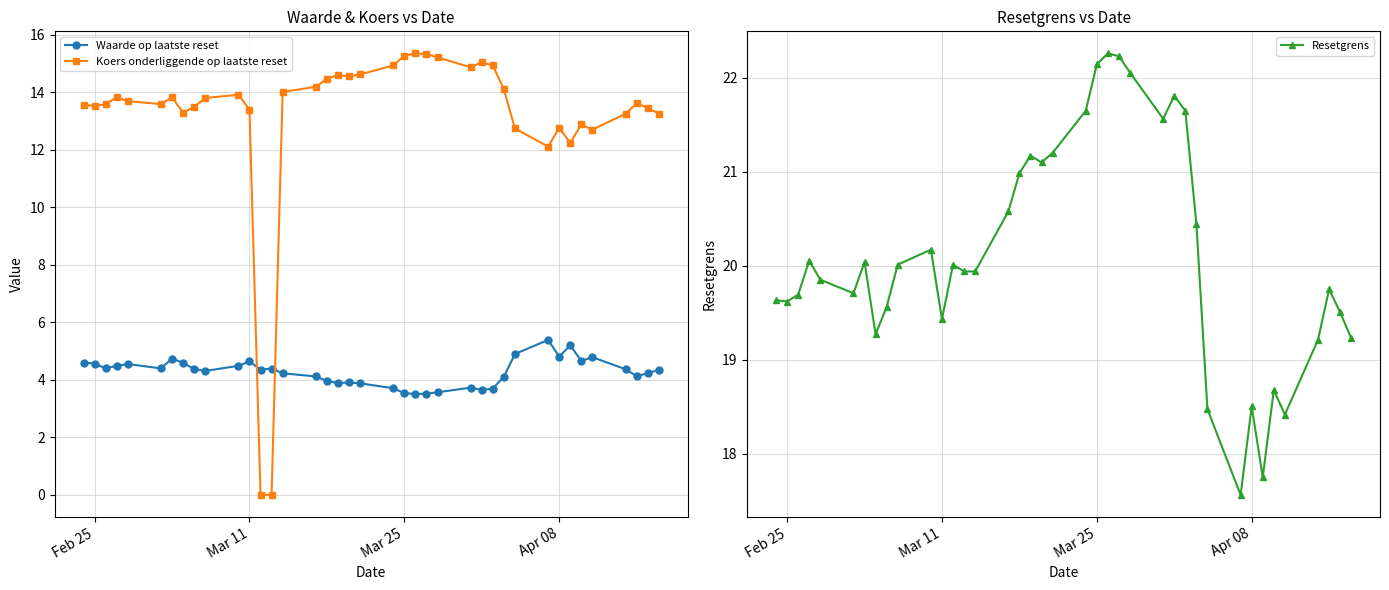

What are all the series names shown in the legend?

Waarde op laatste reset, Koers onderliggende op laatste reset, Resetgrens